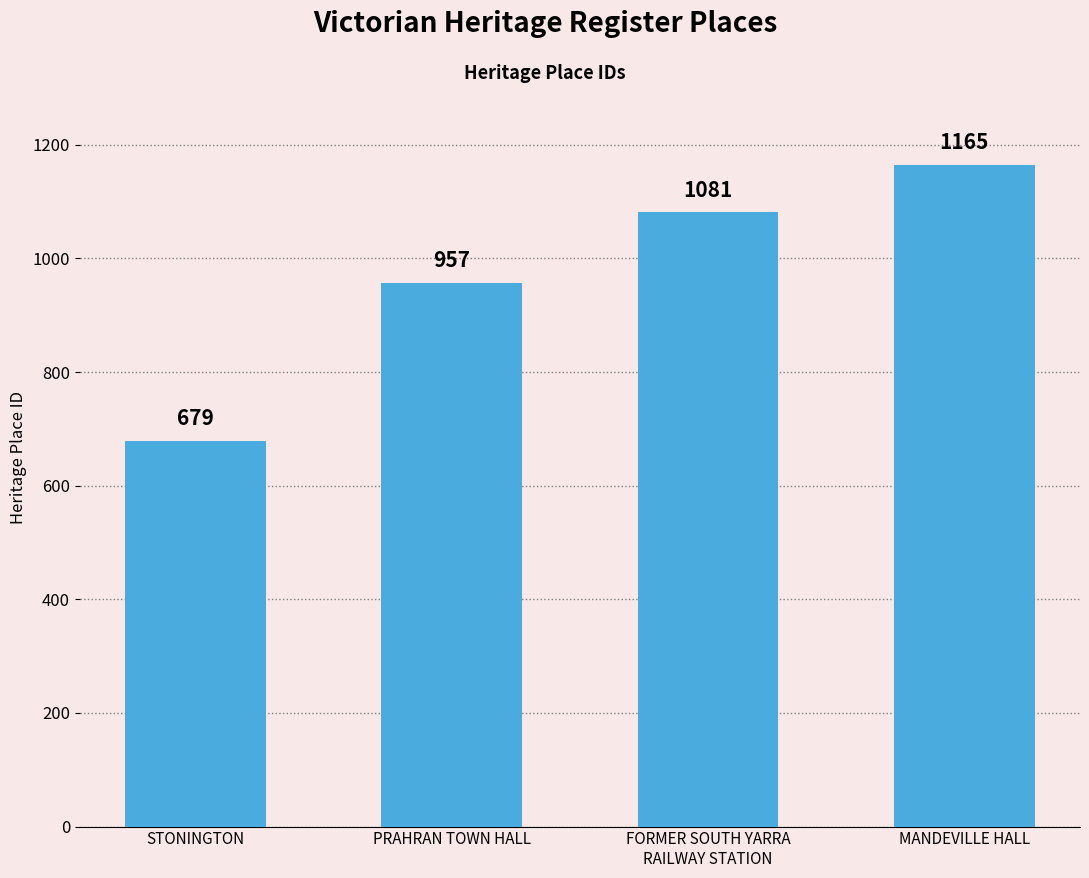

List the labels in order of value, largest first.

MANDEVILLE HALL, FORMER SOUTH YARRA
RAILWAY STATION, PRAHRAN TOWN HALL, STONINGTON